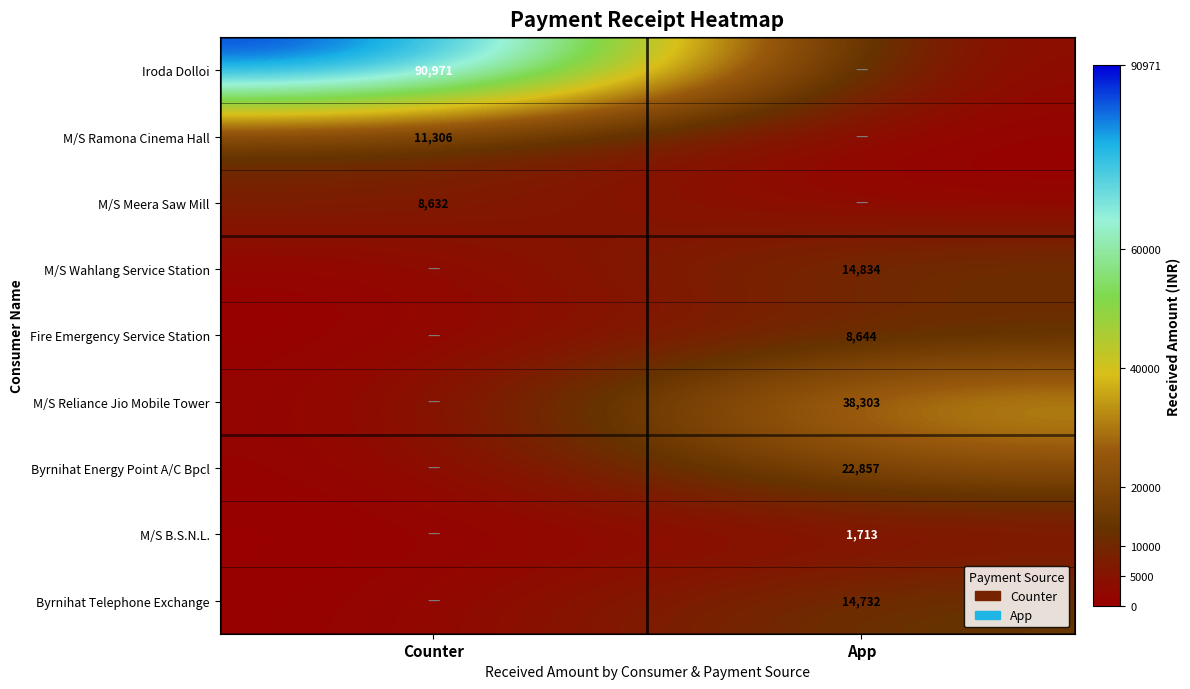

Is it true that Byrnihat Energy Point A/C Bpcl equals 34200 at App?

False